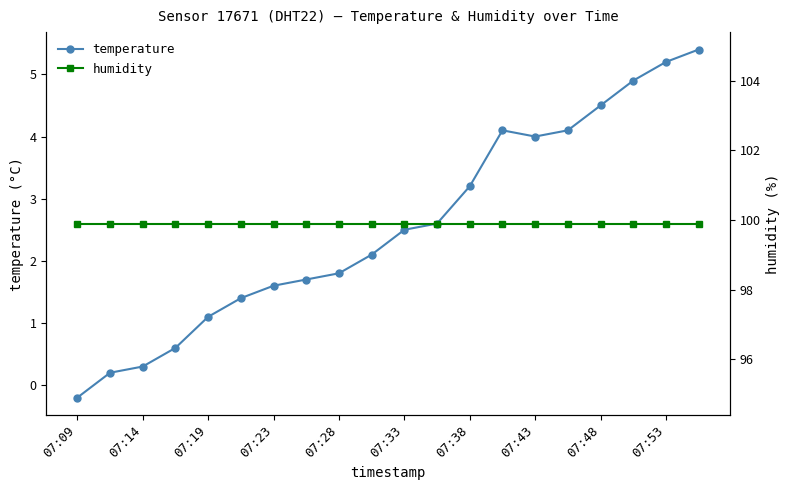

How many values in the temperature series are below 2?

9